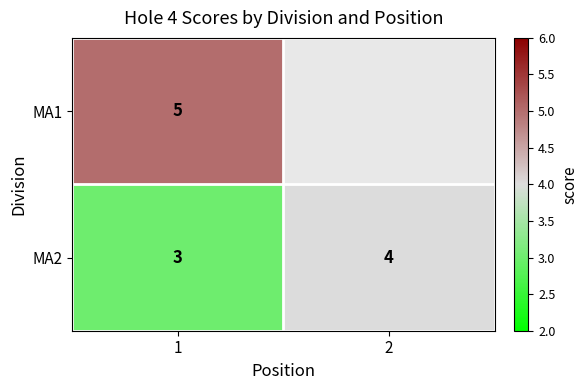

At which label does MA2 reach its minimum?

1